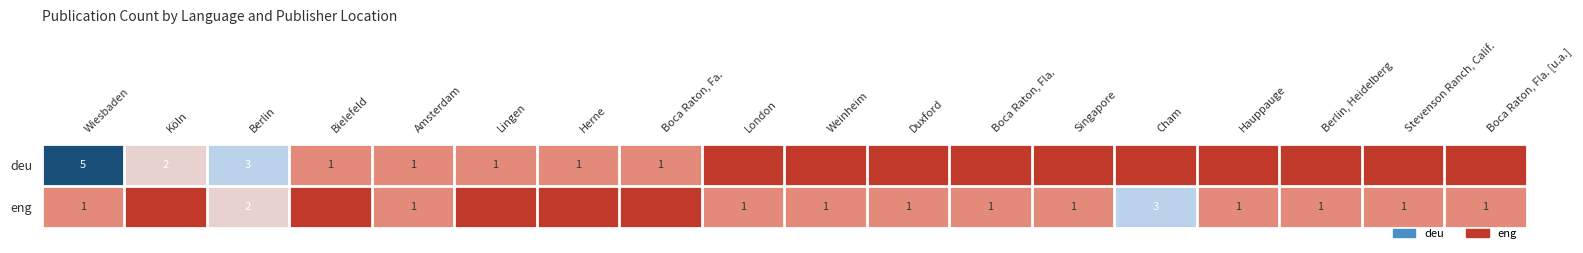

What is the spread (max minus min) of values at Wiesbaden?

4